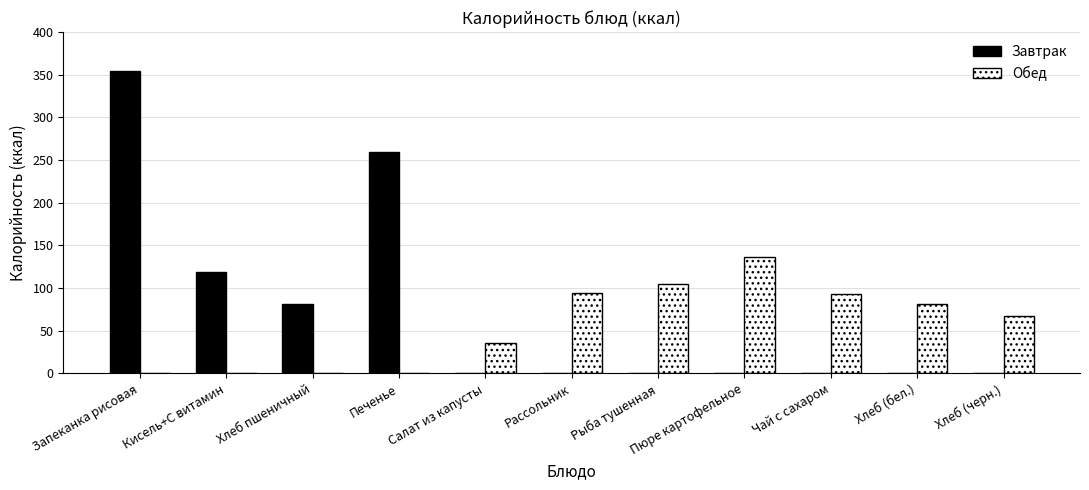

What are all the series names shown in the legend?

Завтрак, Обед